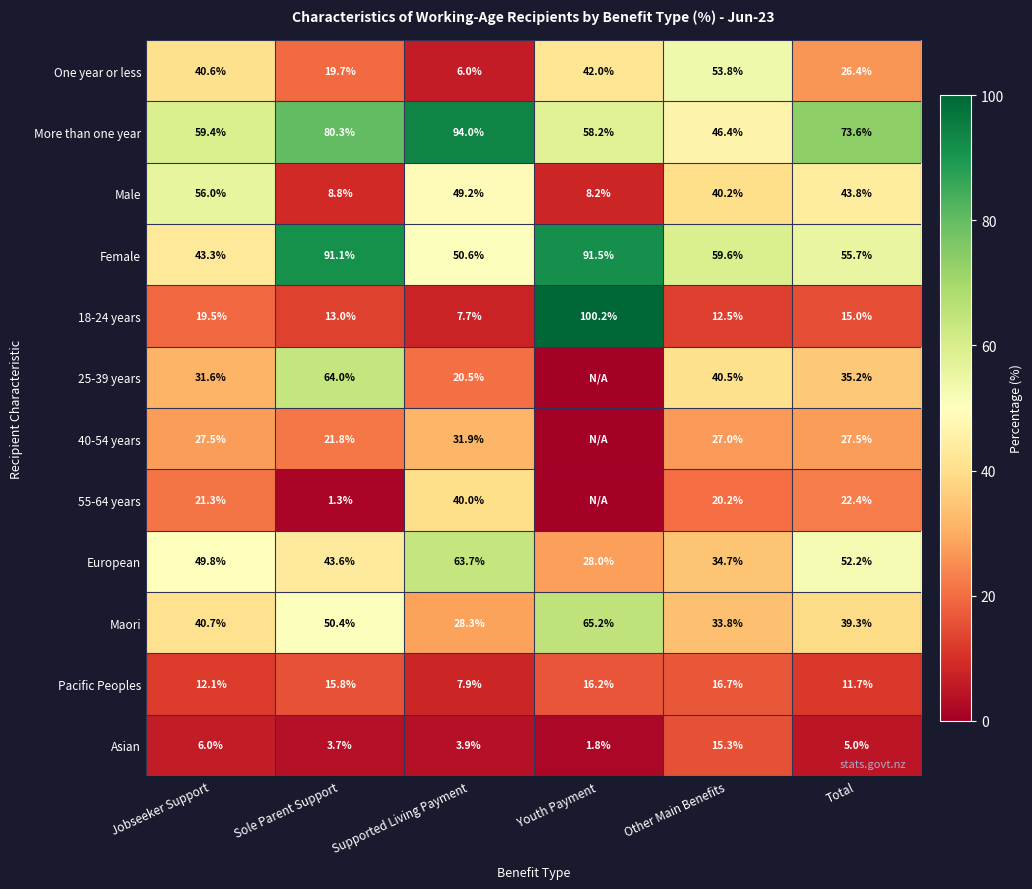

What is the difference between the Maori values at Other Main Benefits and Sole Parent Support?

16.6